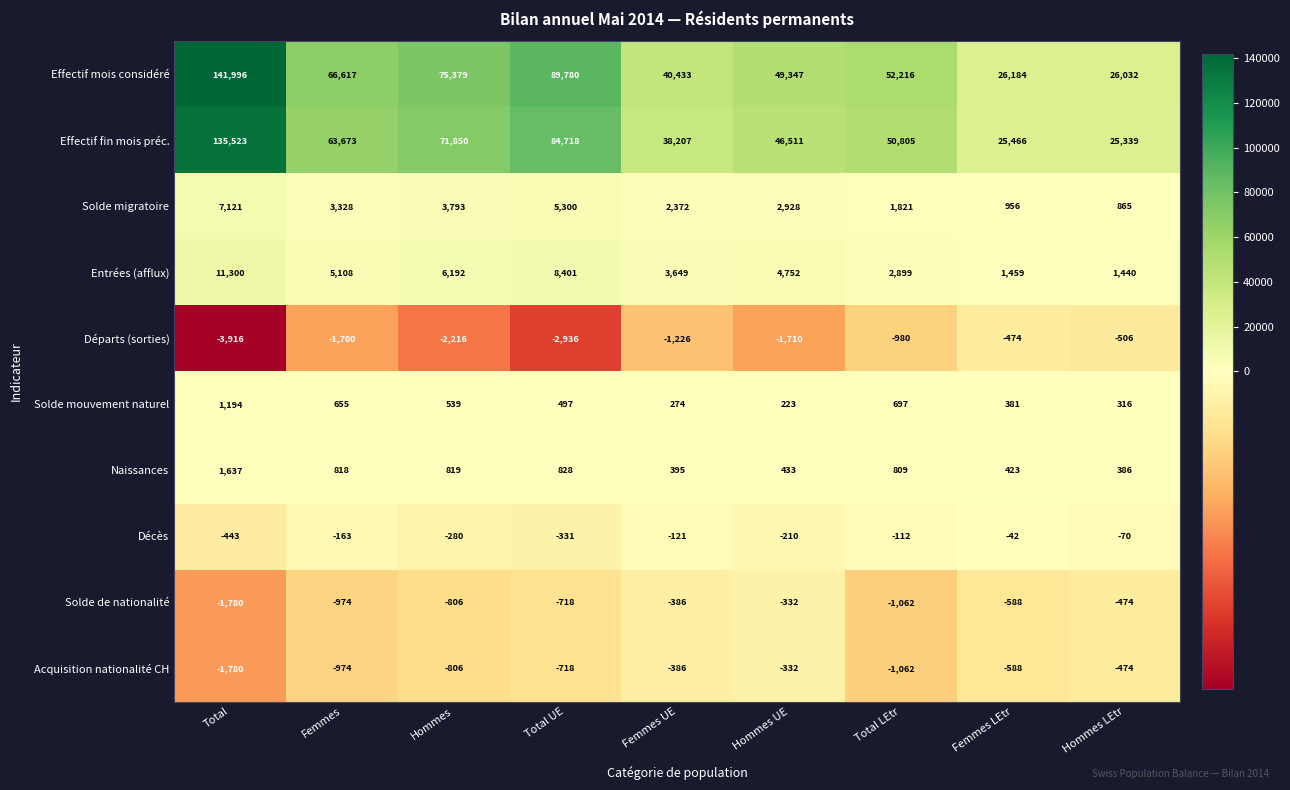

True or false: Entrées (afflux) has a value of 5108 at Femmes.

True